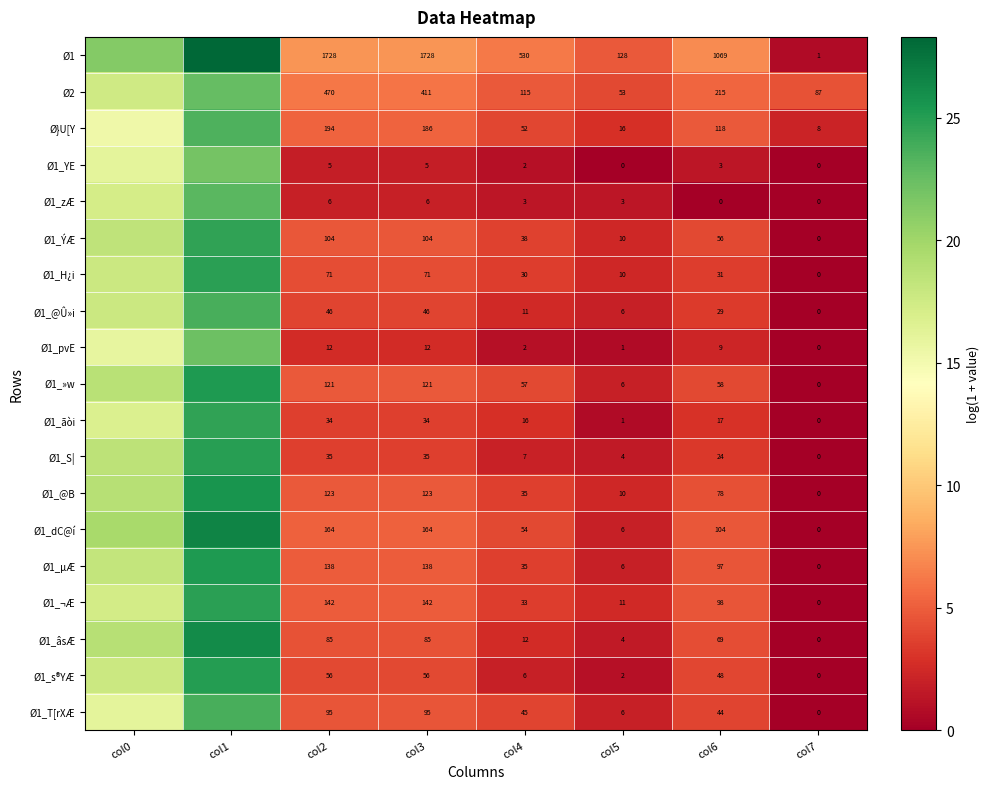

At which category is the sum across all series the highest?

col1